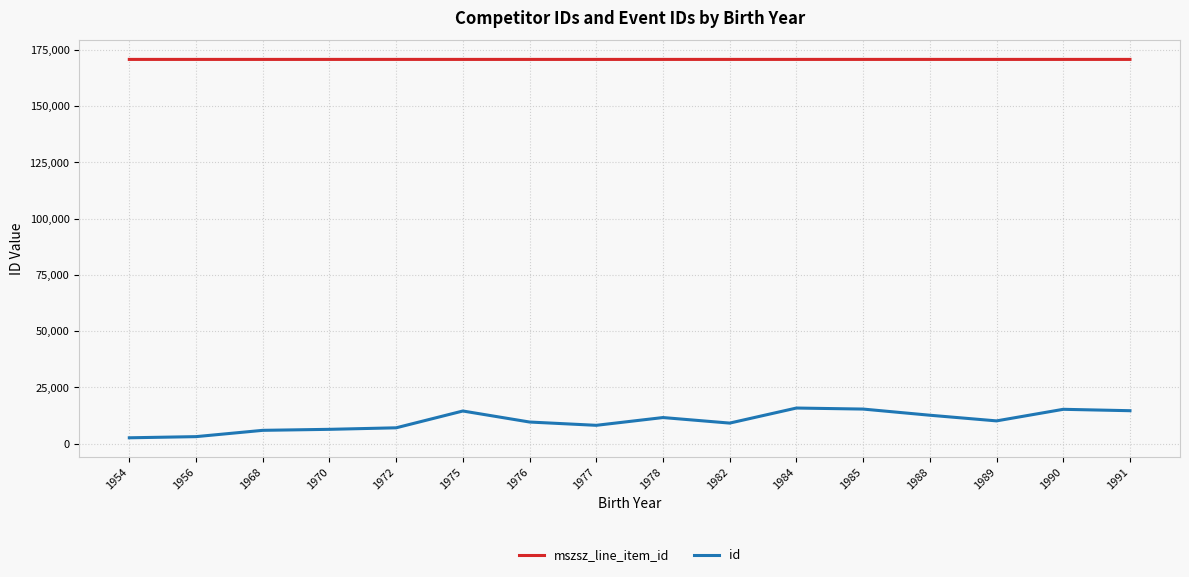

At 1954, list the series in order from largest to smallest.

mszsz_line_item_id, id